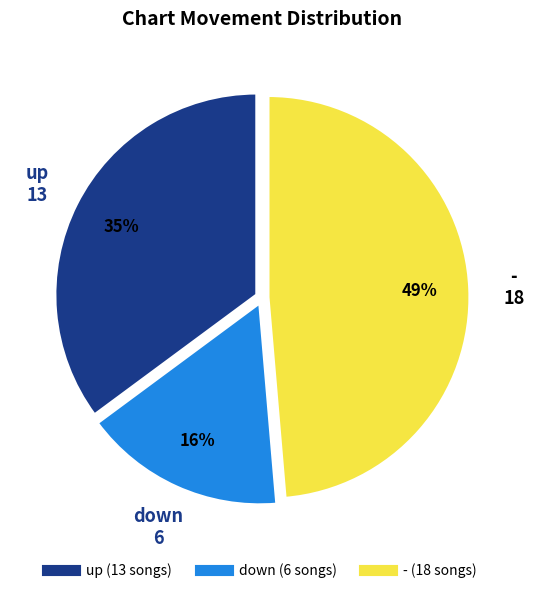

Which category has the smallest portion of the pie?

down